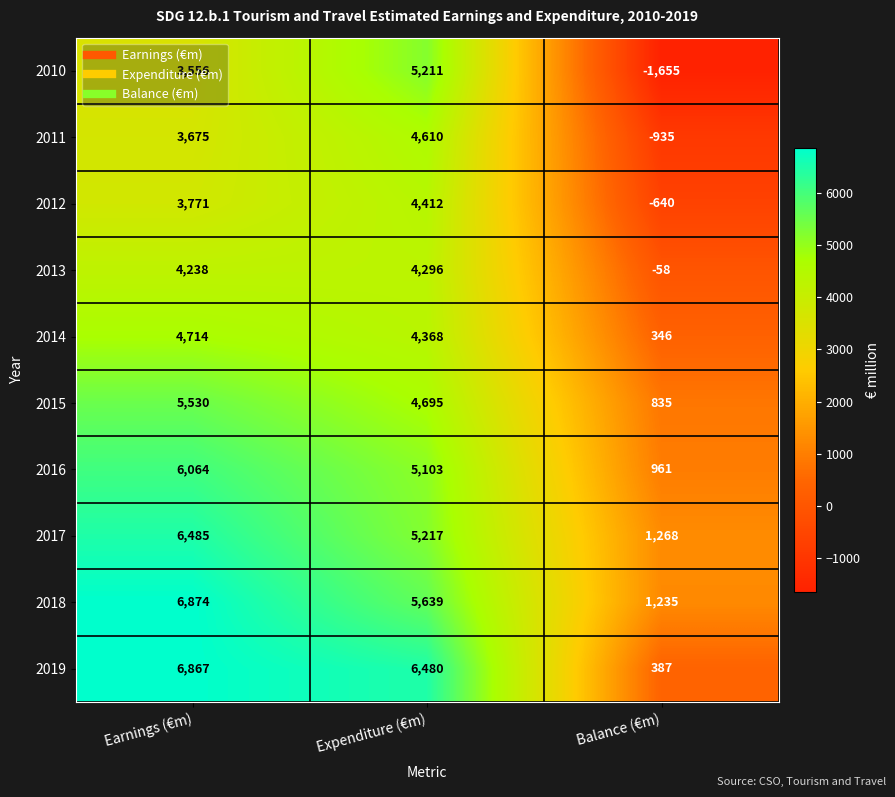

What is the total value across all series at Balance (€m)?

1744